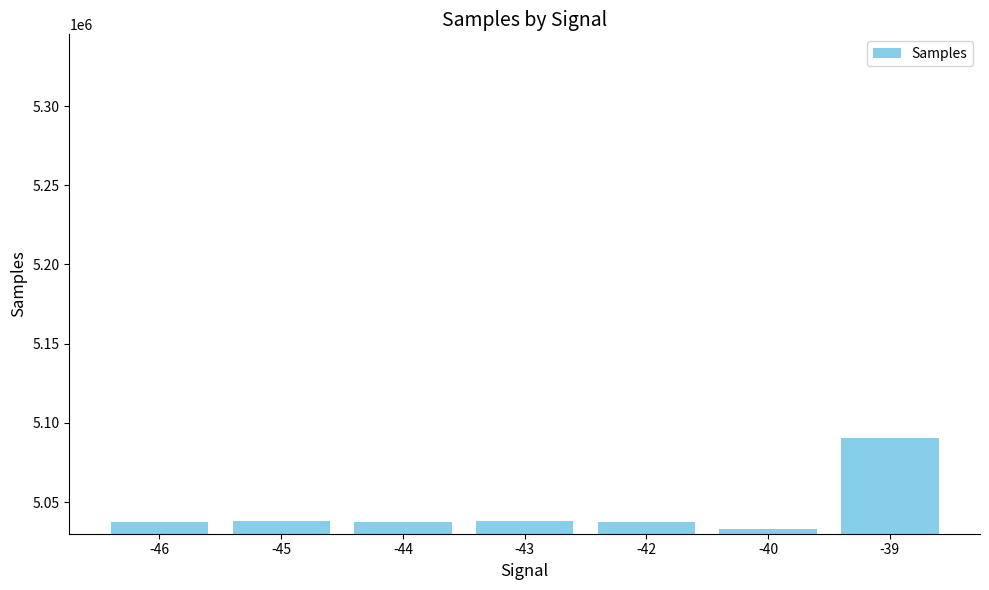

What is the minimum value shown in the chart?

5033230